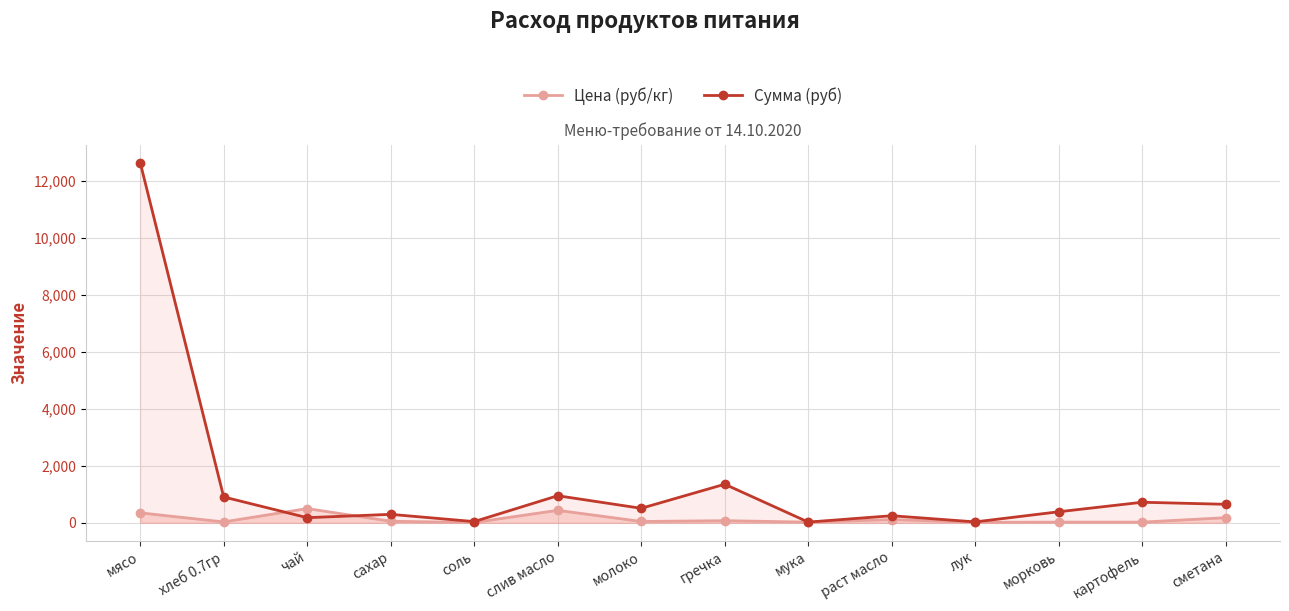

What are all the series names shown in the legend?

Цена (руб/кг), Сумма (руб)